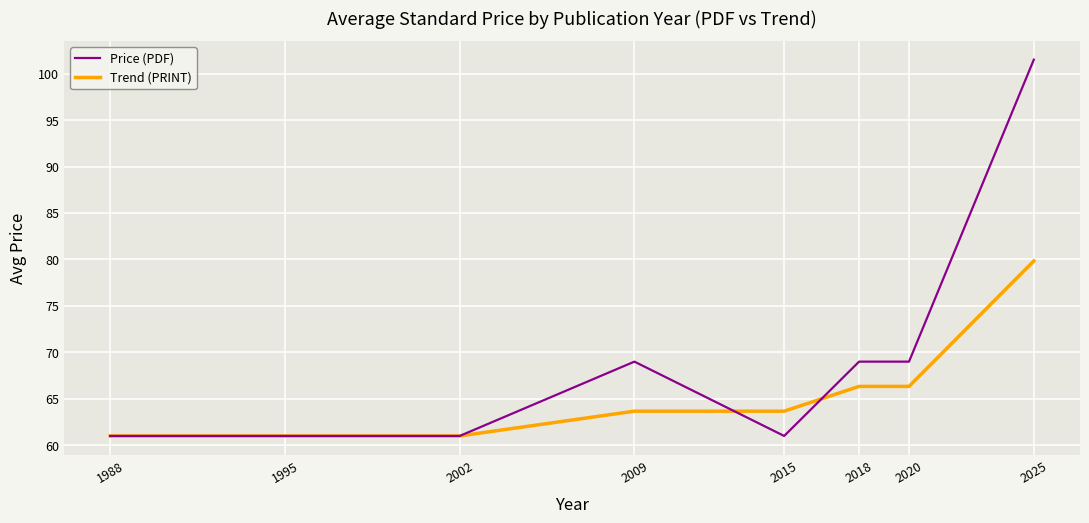

At 2009, list the series in order from largest to smallest.

Price (PDF), Trend (PRINT)